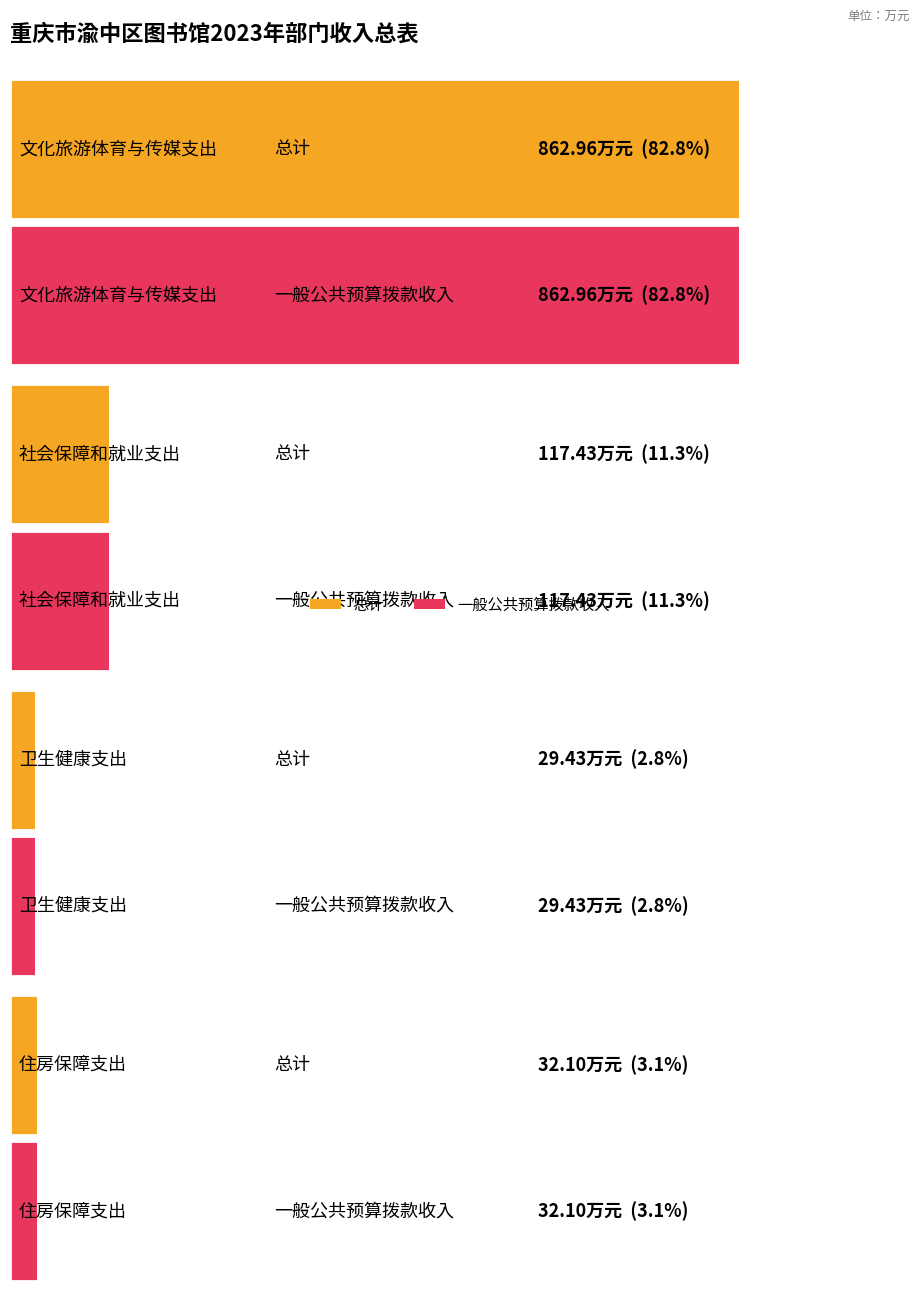

How many bars are there in each group?

2